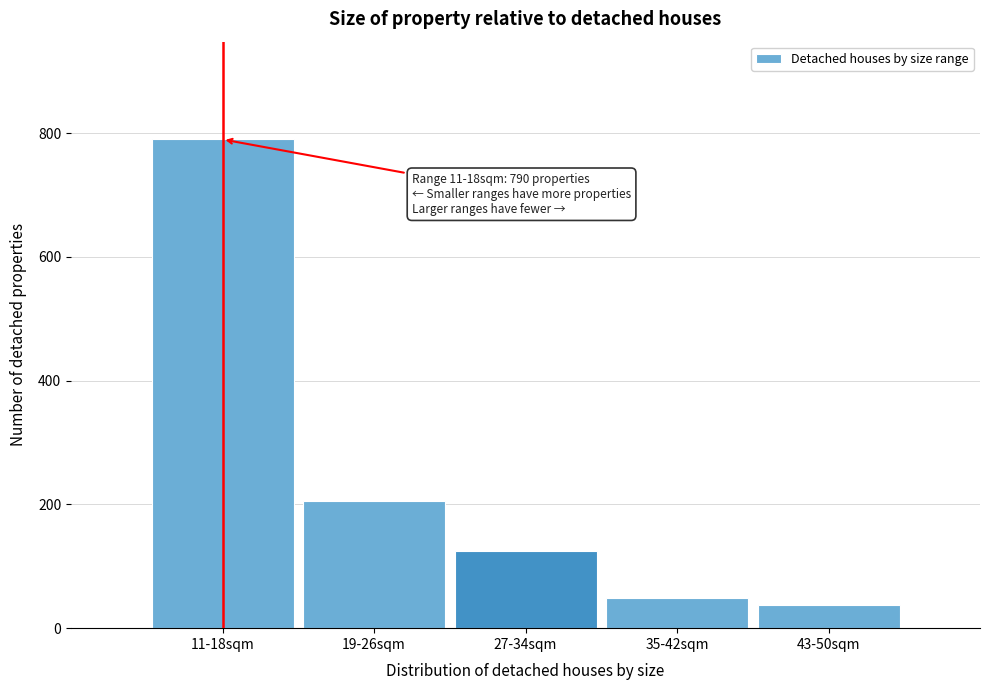

Reading left to right, extract all data points from this chart.

11-18sqm=790	19-26sqm=206	27-34sqm=124	35-42sqm=48	43-50sqm=38